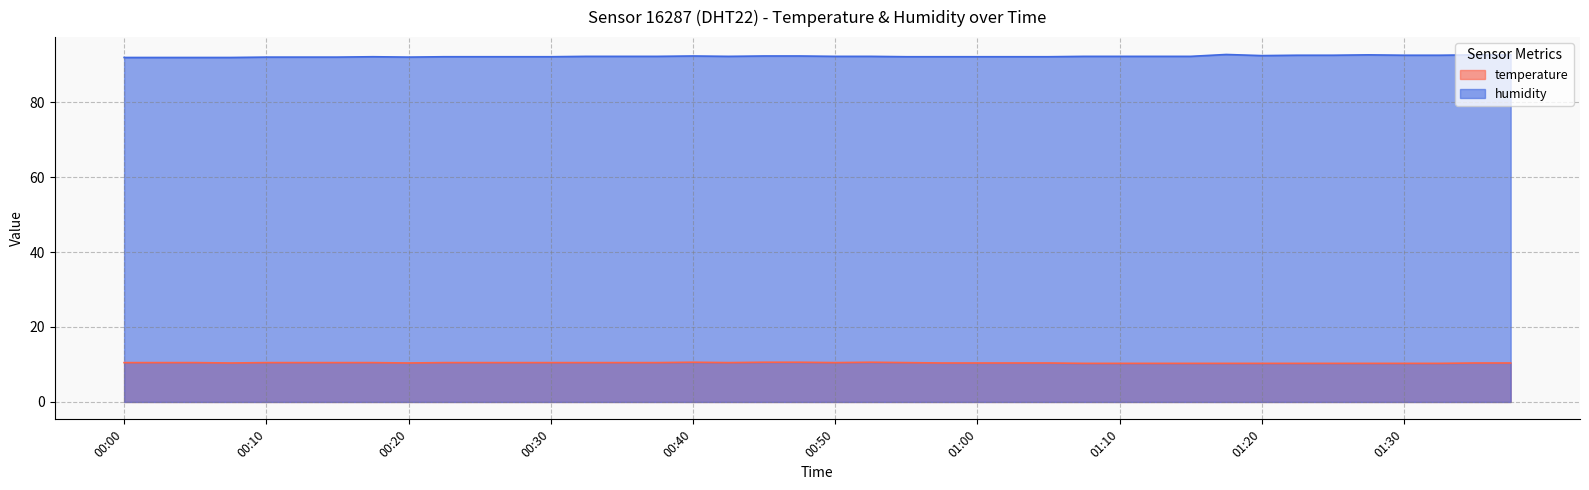

Reading left to right, what are all the values shown in this chart?

temperature: 10.5	10.5	10.5	10.4	10.5	10.5	10.5	10.5	10.4	10.5	10.5	10.5	10.5	10.5	10.5	10.5	10.6	10.5	10.6	10.6	10.5	10.6	10.5	10.4	10.4	10.4	10.4	10.3	10.3	10.3	10.3	10.3	10.3	10.3	10.3	10.3	10.3	10.3	10.4	10.4
humidity: 91.9	91.9	91.9	91.9	92.0	92.0	92.0	92.1	92.0	92.1	92.1	92.1	92.1	92.2	92.2	92.2	92.3	92.2	92.3	92.3	92.2	92.2	92.1	92.1	92.1	92.1	92.1	92.2	92.2	92.2	92.2	92.7	92.4	92.5	92.5	92.6	92.5	92.5	92.6	92.6